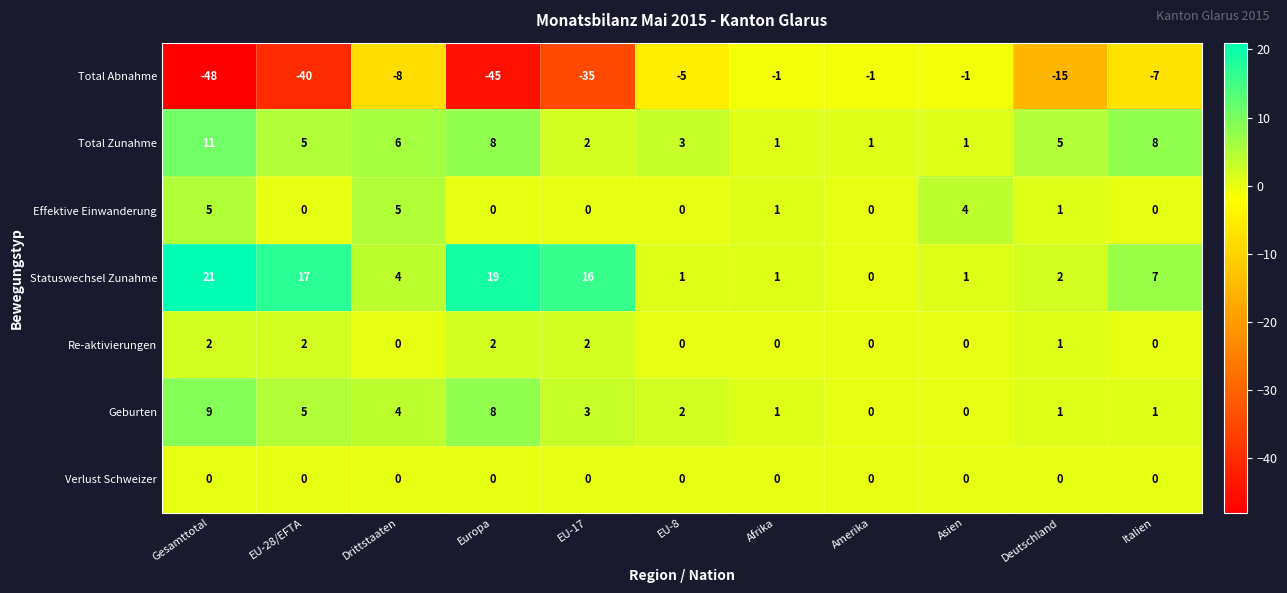

Rank the series at Gesamttotal from lowest to highest value.

Total Abnahme, Verlust Schweizer, Re-aktivierungen, Effektive Einwanderung, Geburten, Total Zunahme, Statuswechsel Zunahme